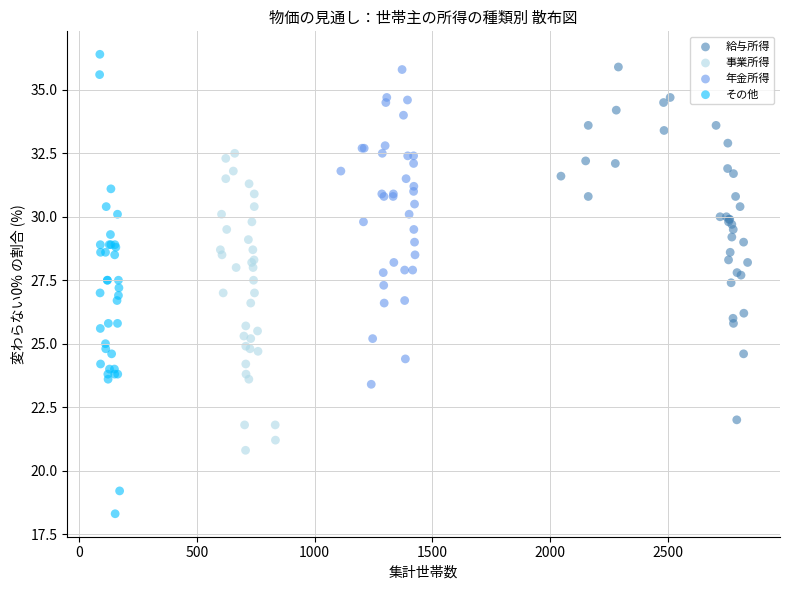

Which series contains the lowest Y value?

その他